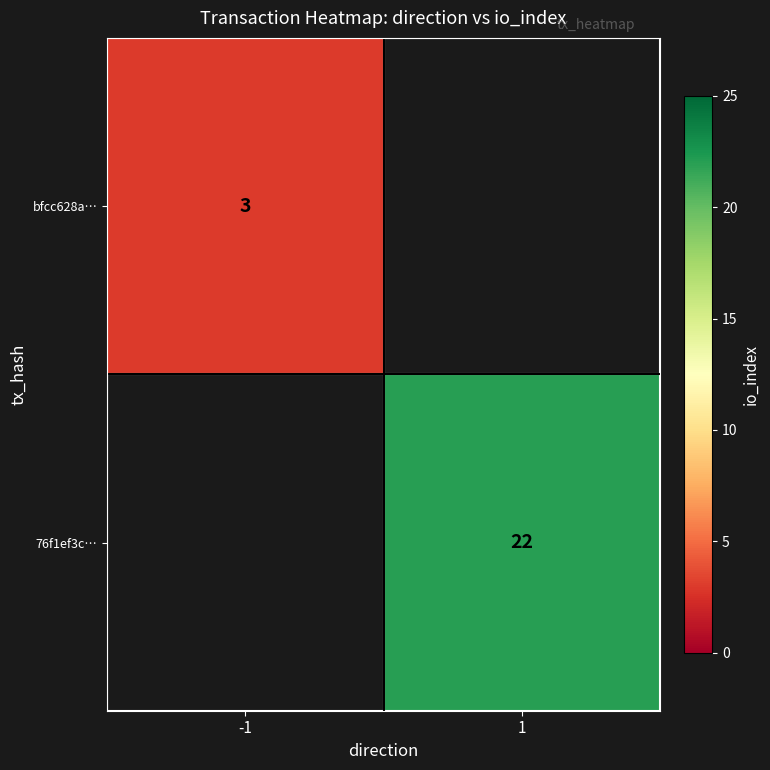

Count the number of data series in this chart.

2